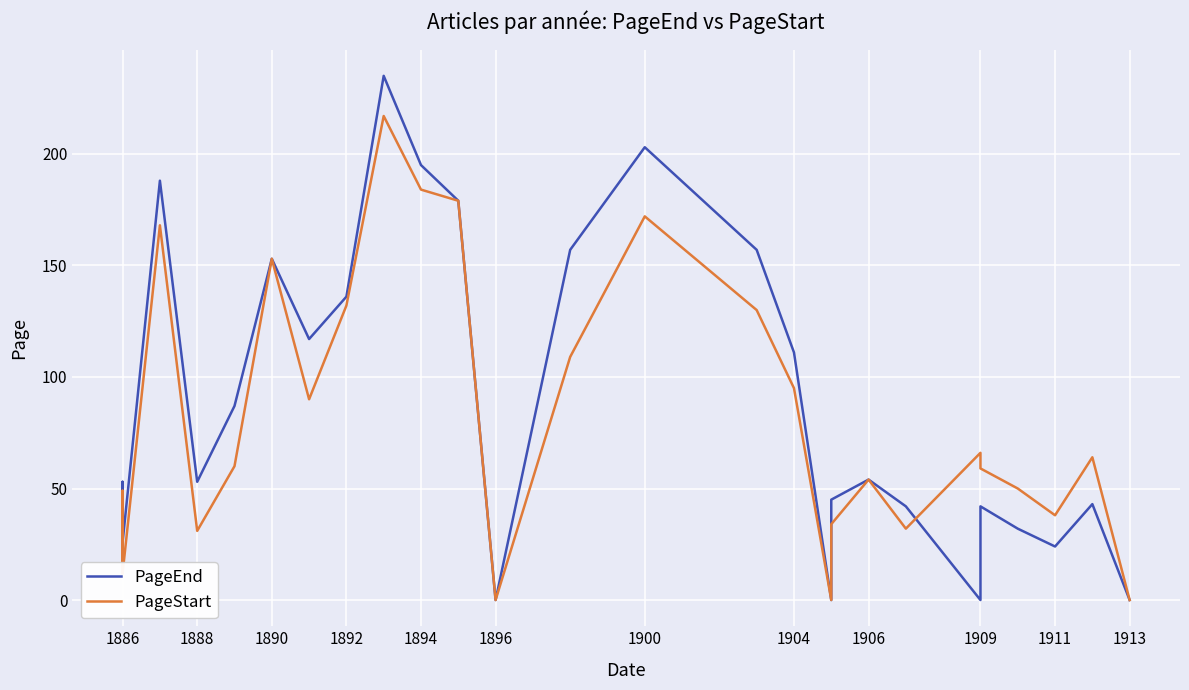

What is the sum of all PageStart values?

2190